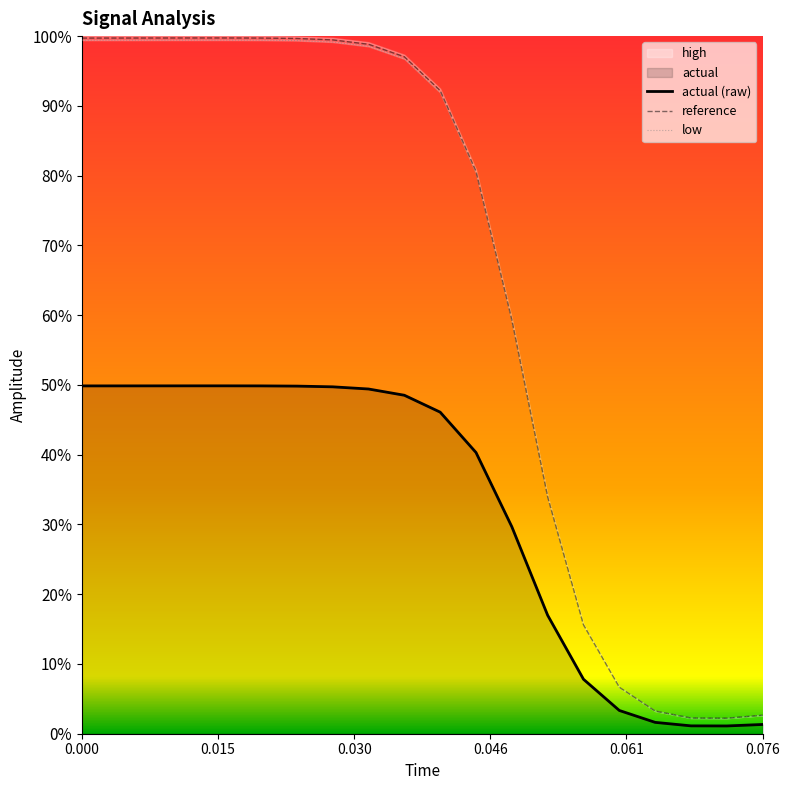

True or false: actual (raw) and low cross at least once.

False